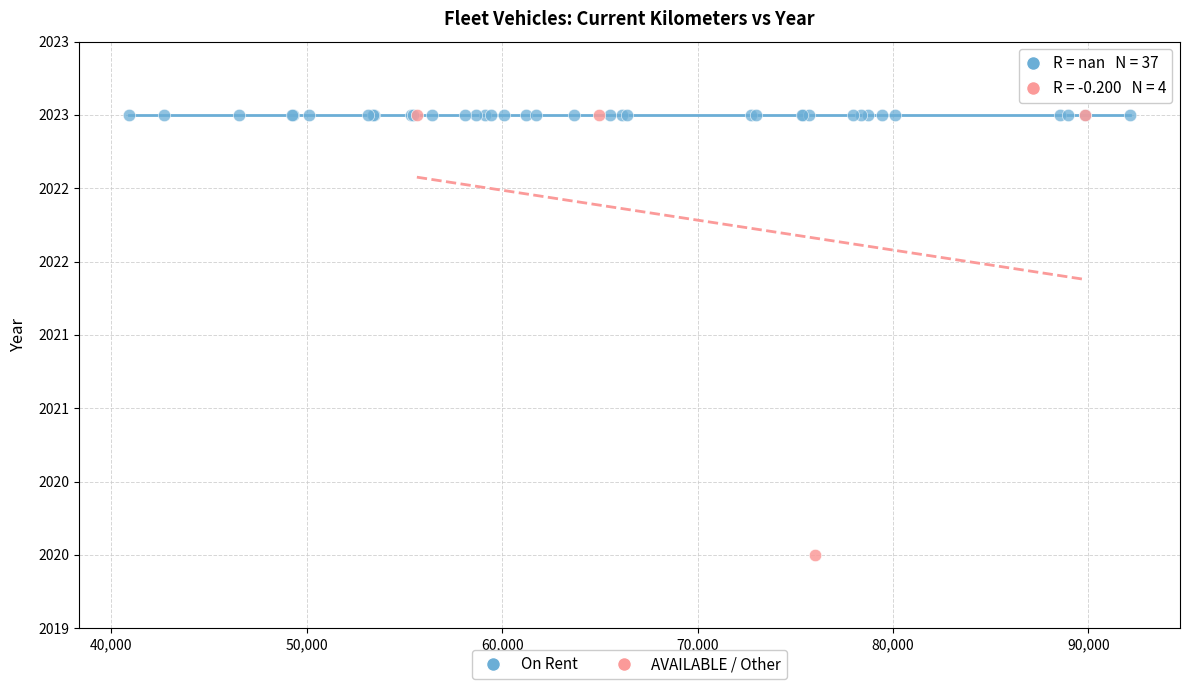

What are all the series names shown in the legend?

On Rent, AVAILABLE / Other